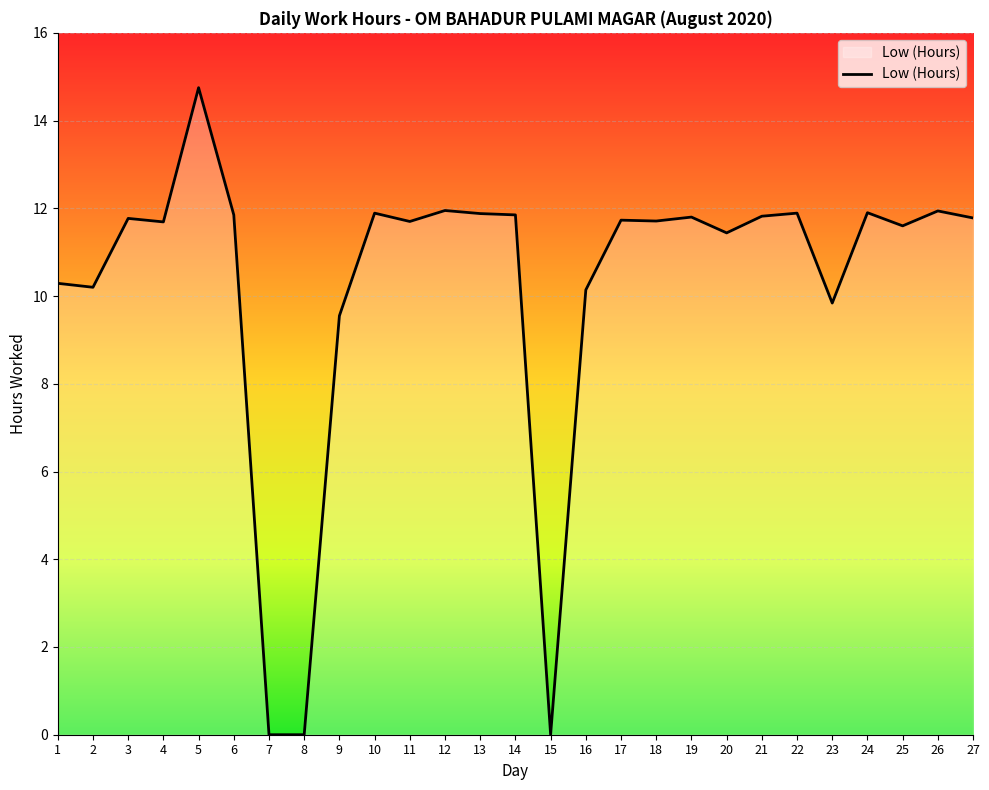

Which has a higher value, 13 or 8?

13